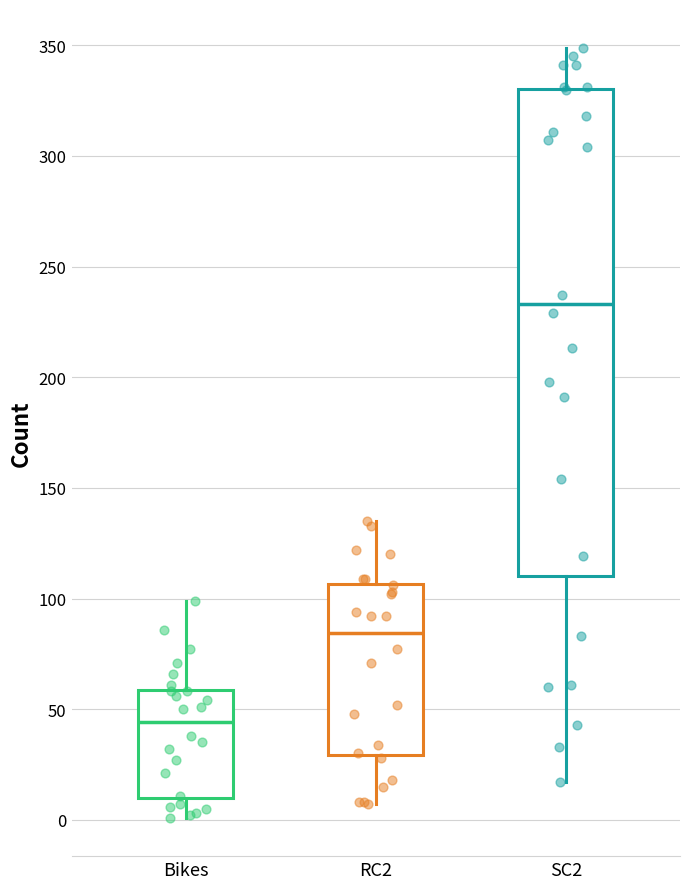

Where does the lower whisker of the box for RC2 end on the y-axis? The values are not printed on the chart, so give them approximately, as read against the axis.

5